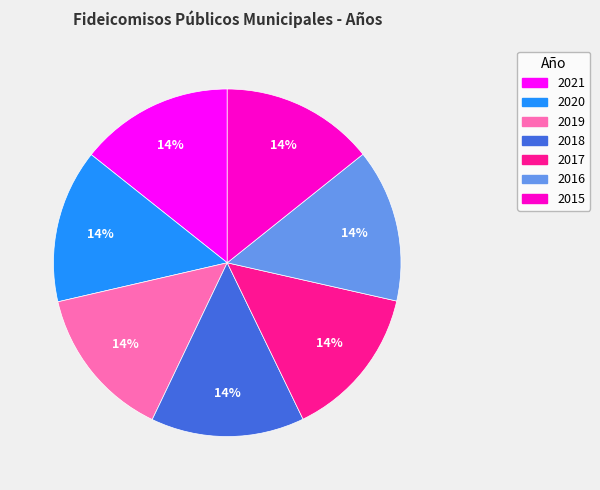

To the nearest percent, what is the combined percentage of 2019 and 2015?

29%